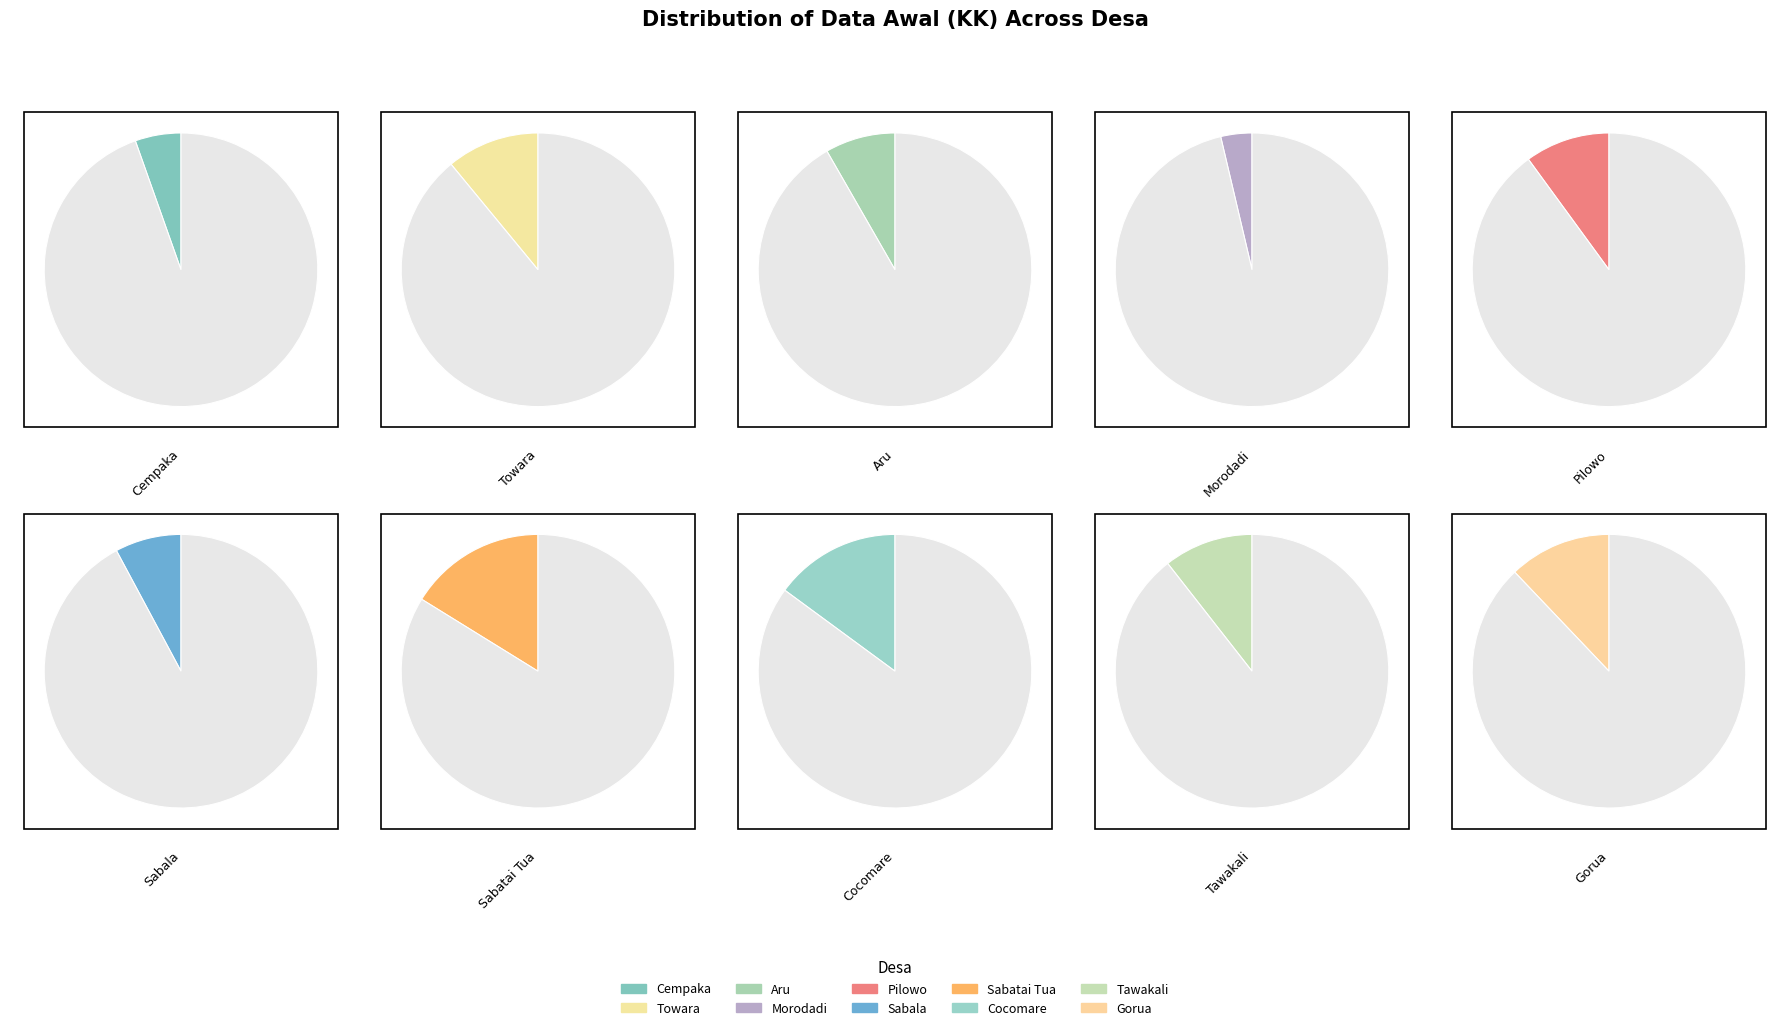

What is the smallest slice in the pie chart?

Morodadi